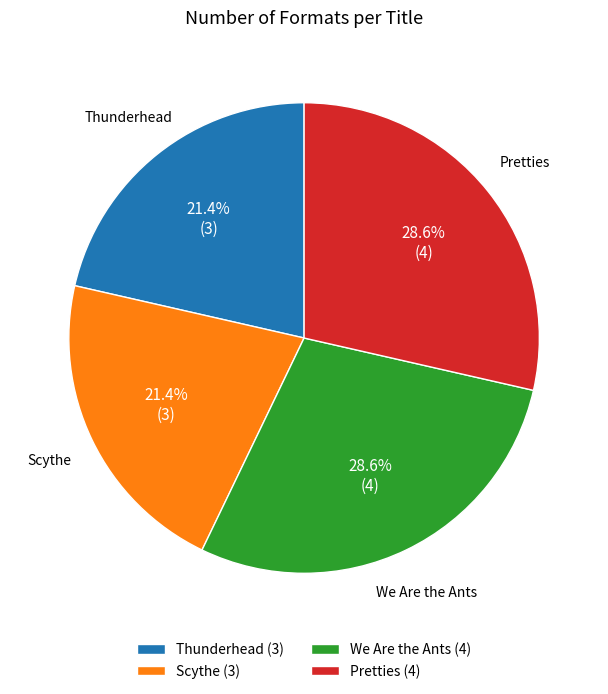

How many segments does this pie chart have?

4